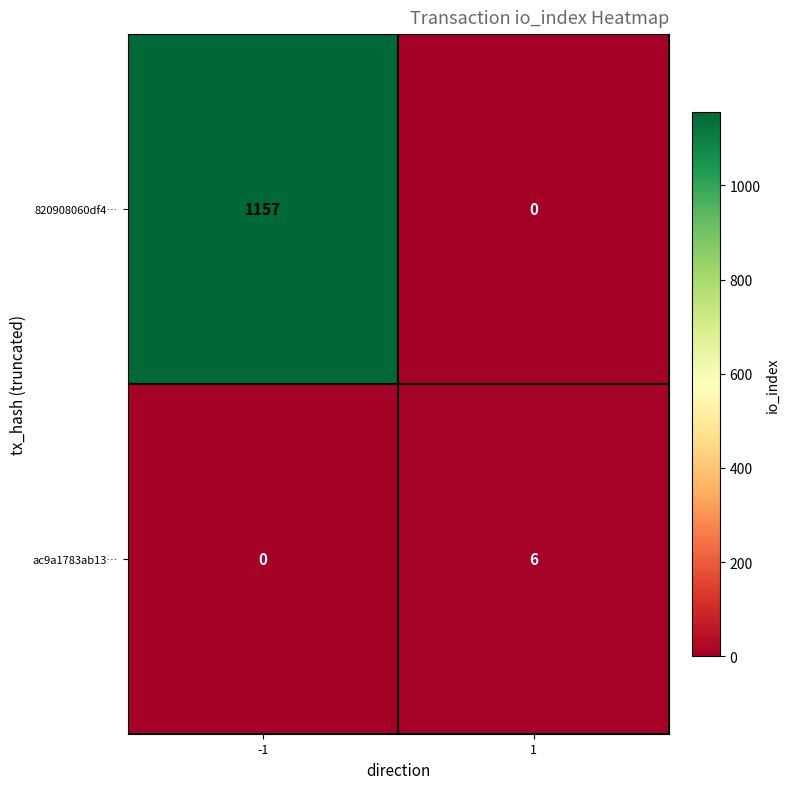

What is the difference between the ac9a1783ab13… values at 1 and -1?

6